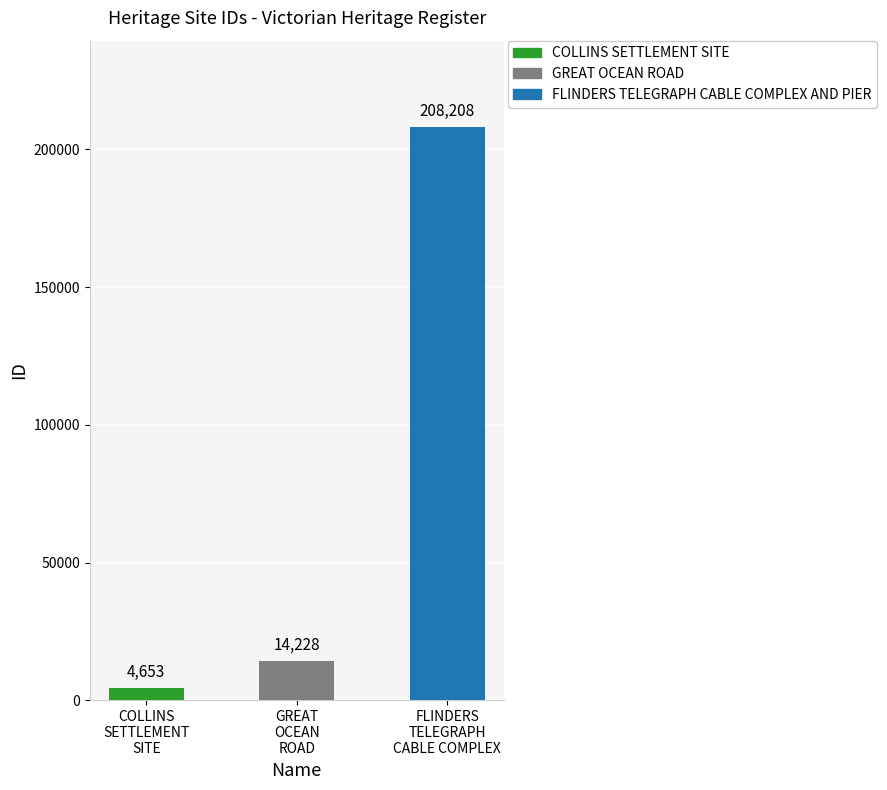

Reading left to right, transcribe all the data shown in this chart.

COLLINS SETTLEMENT SITE=4653	GREAT OCEAN ROAD=14228	FLINDERS TELEGRAPH CABLE COMPLEX AND PIER=208208